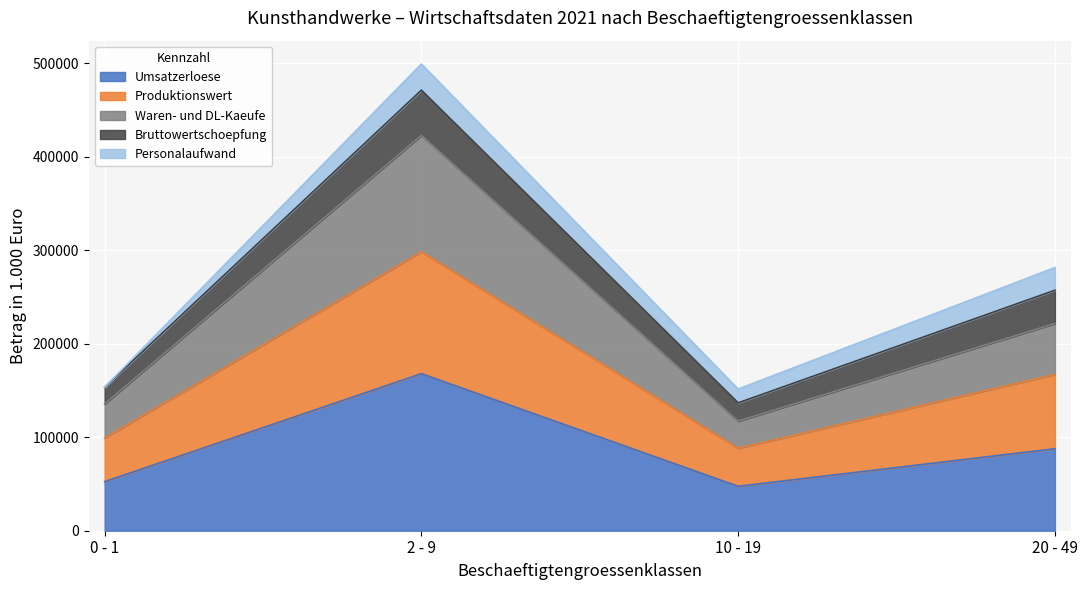

True or false: Waren- und DL-Kaeufe and Produktionswert cross at least once.

False